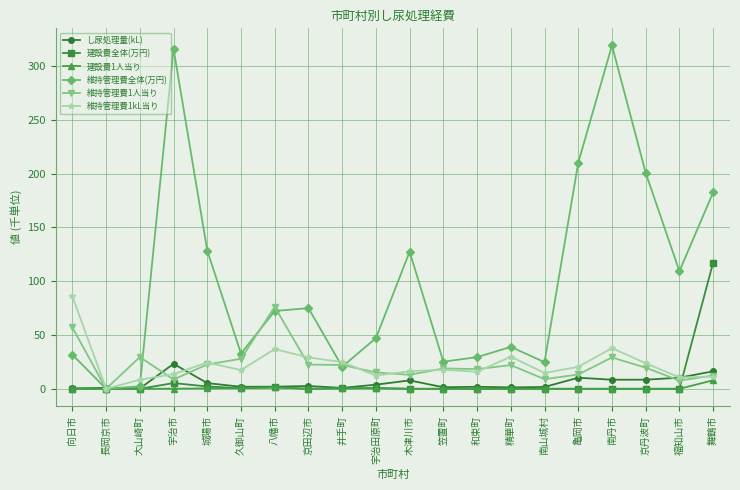

In し尿処理量(kL), how many points are lower than both neighbors (excluding endpoints)?

6